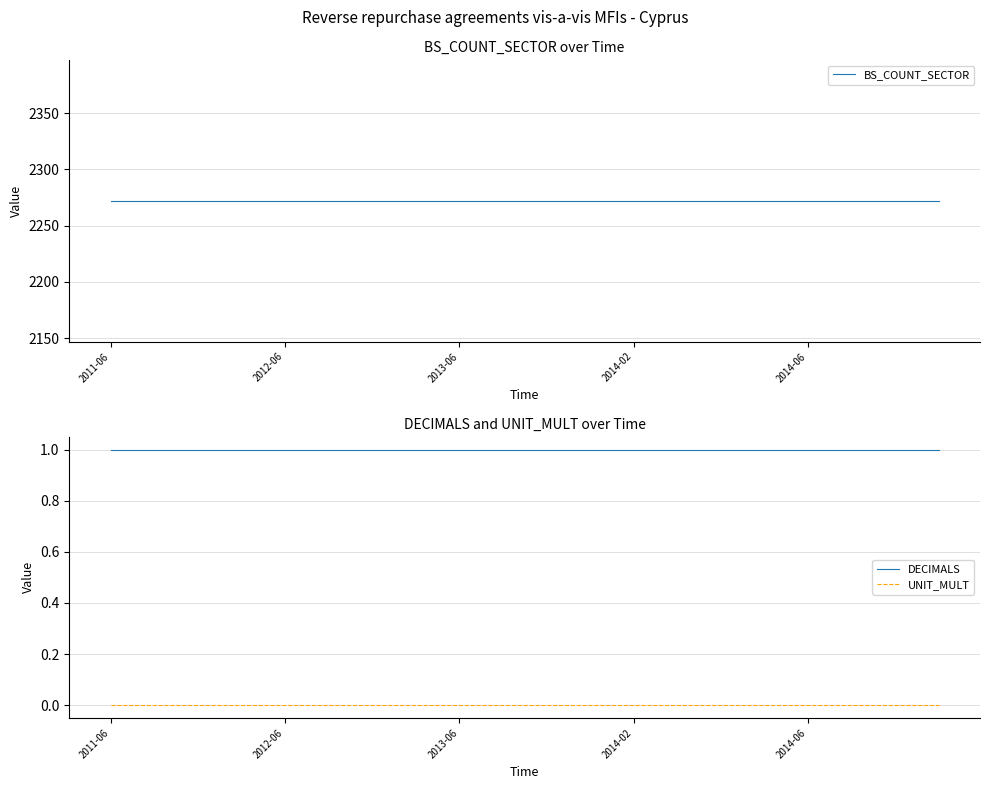

True or false: UNIT_MULT and DECIMALS intersect in this chart.

False